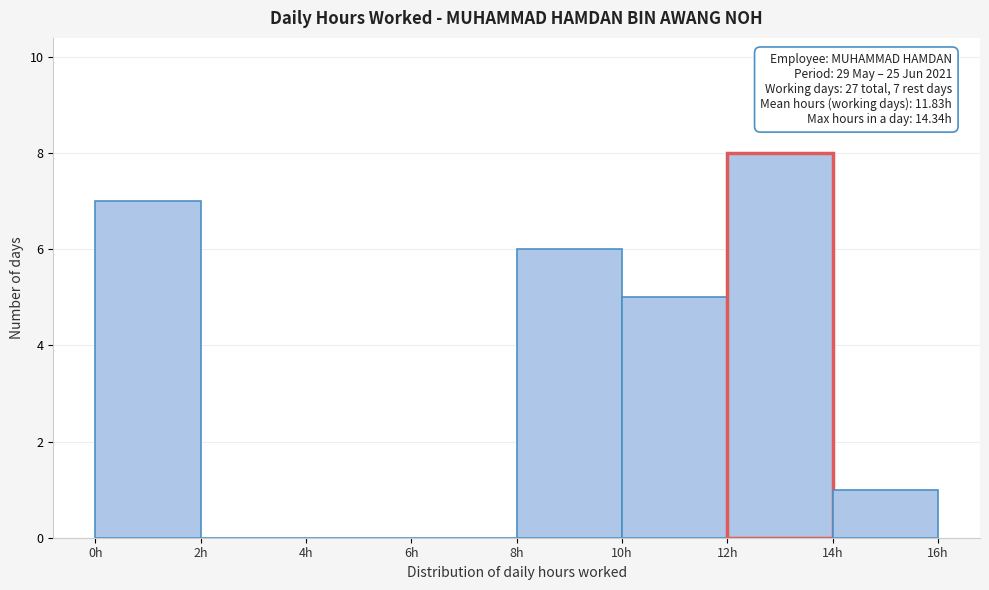

Over which range of the x-axis is the bar tallest?

12 to 14